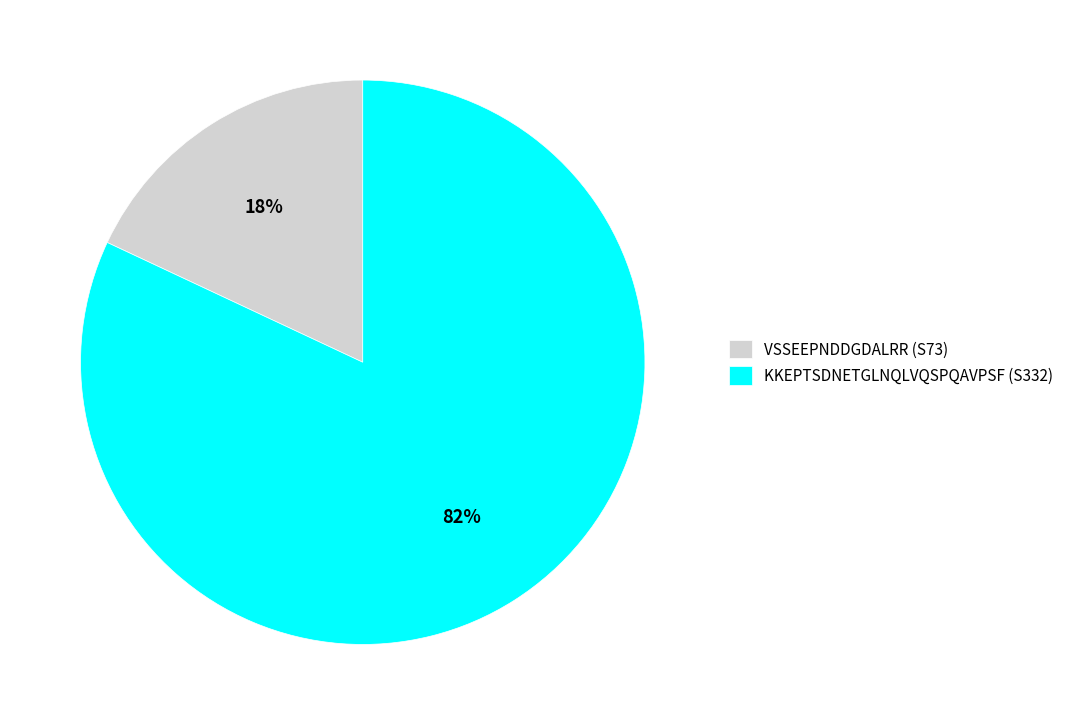

To the nearest percent, what is the difference between the largest and smallest slice percentages?

64%